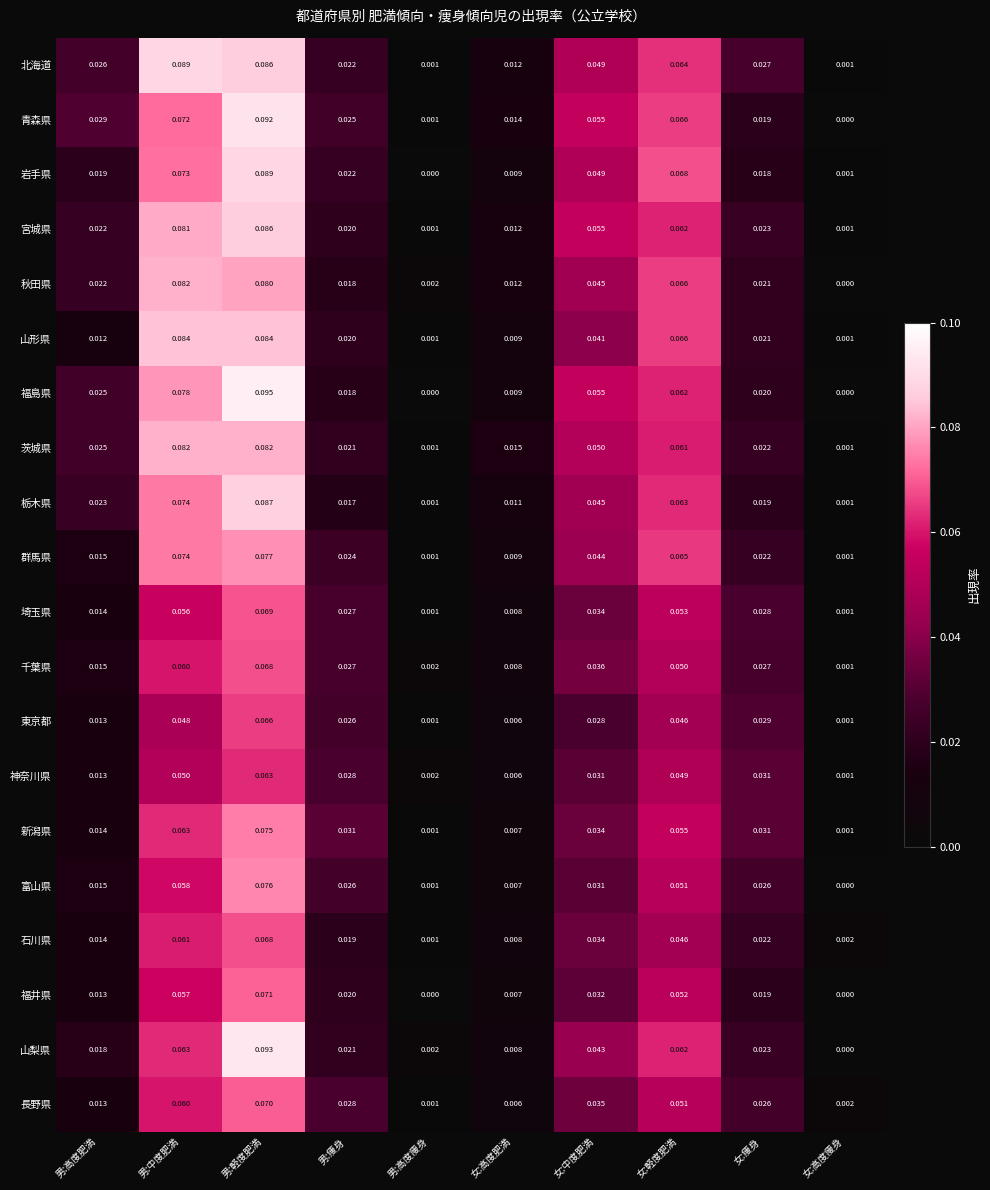

Which series has the widest spread of values?

福島県